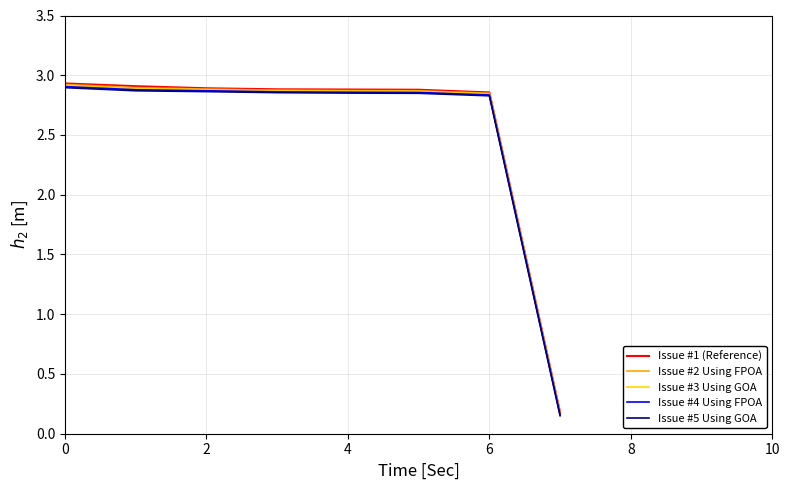

Is this an area chart (filled region under the line)?

No